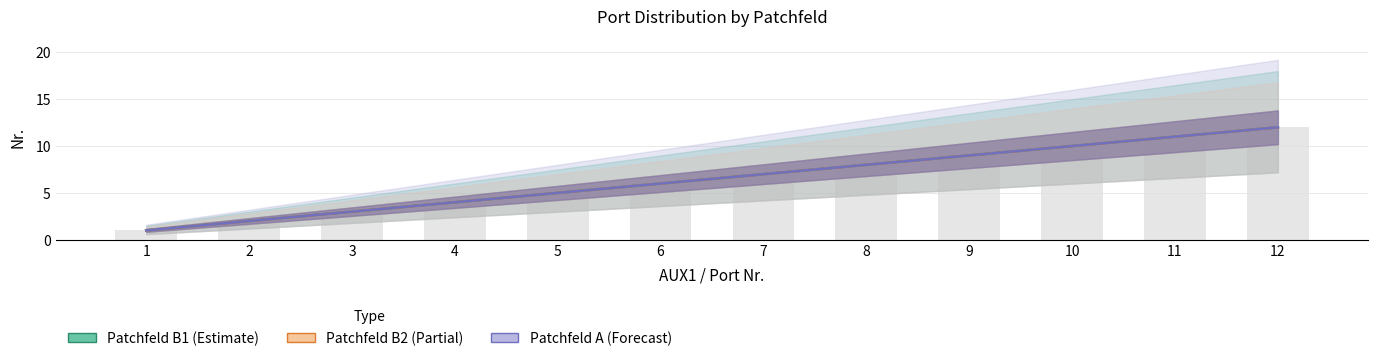

Which has a higher value, 1 or 3?

3